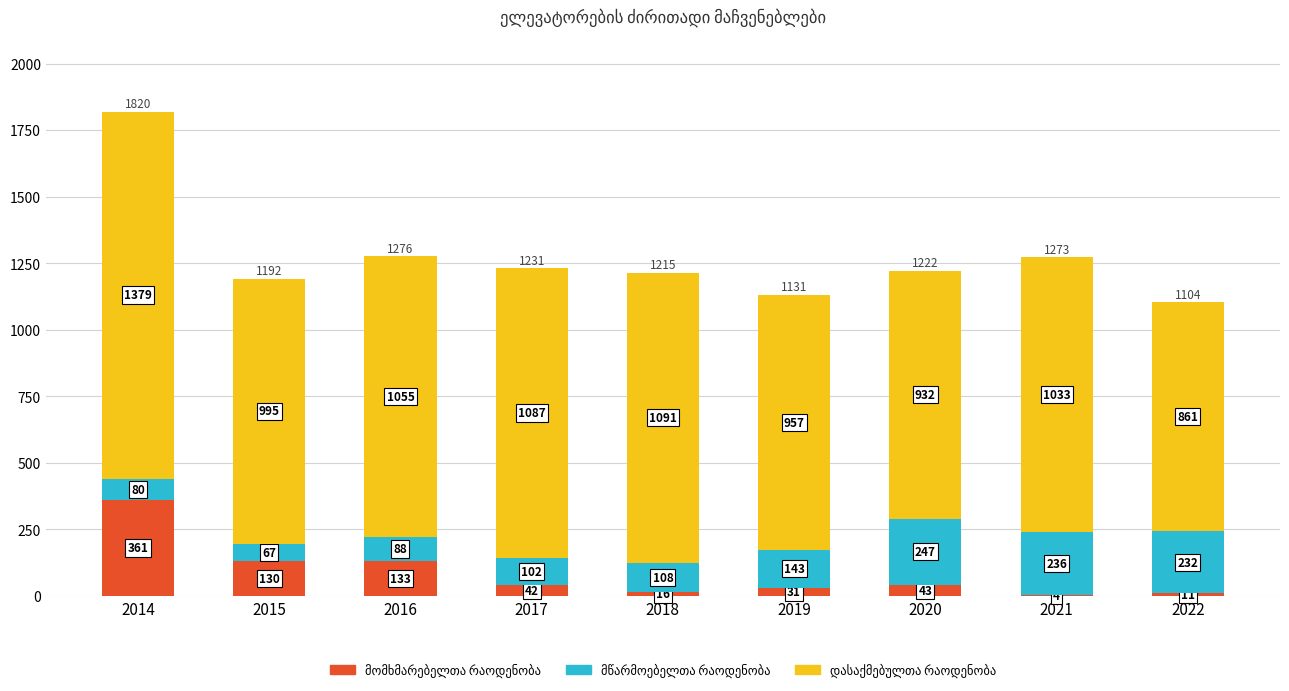

At which category is the sum across all series the highest?

2014